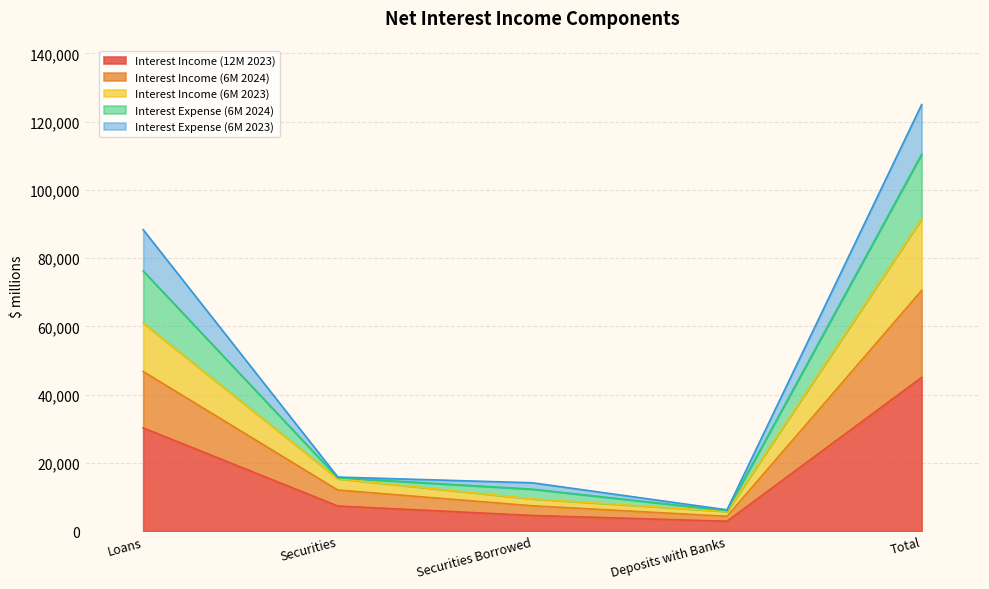

At which category is the sum across all series the highest?

Total